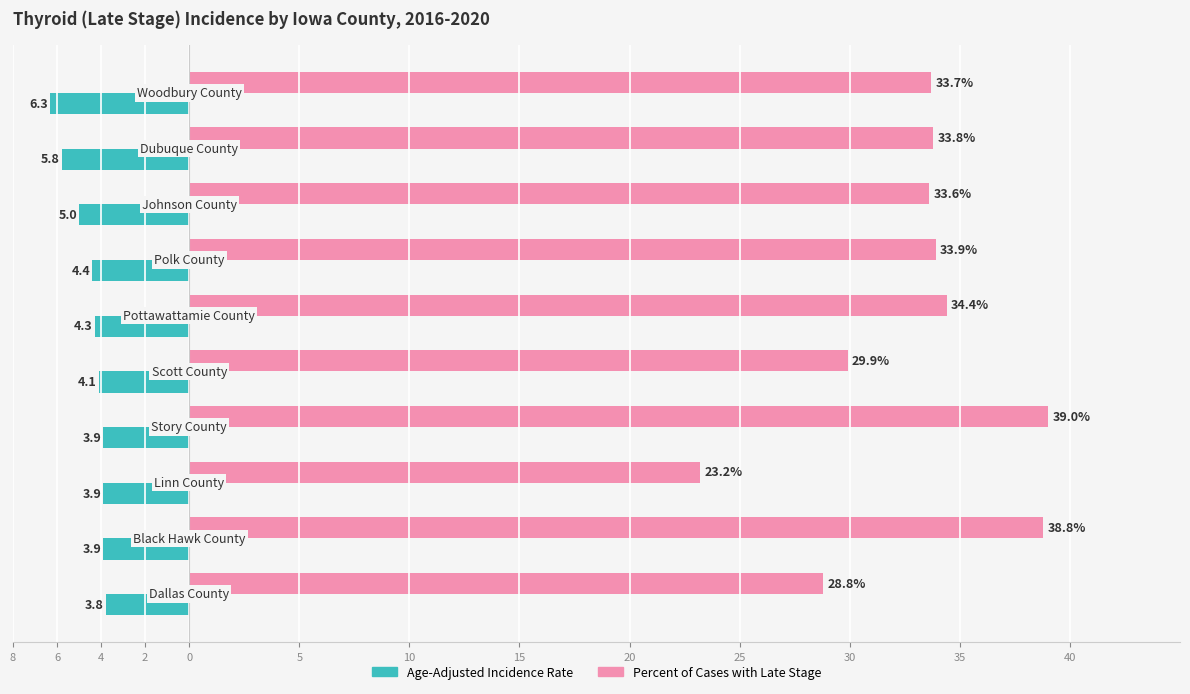

What is the maximum value for Percent of Cases with Late Stage?

39.0